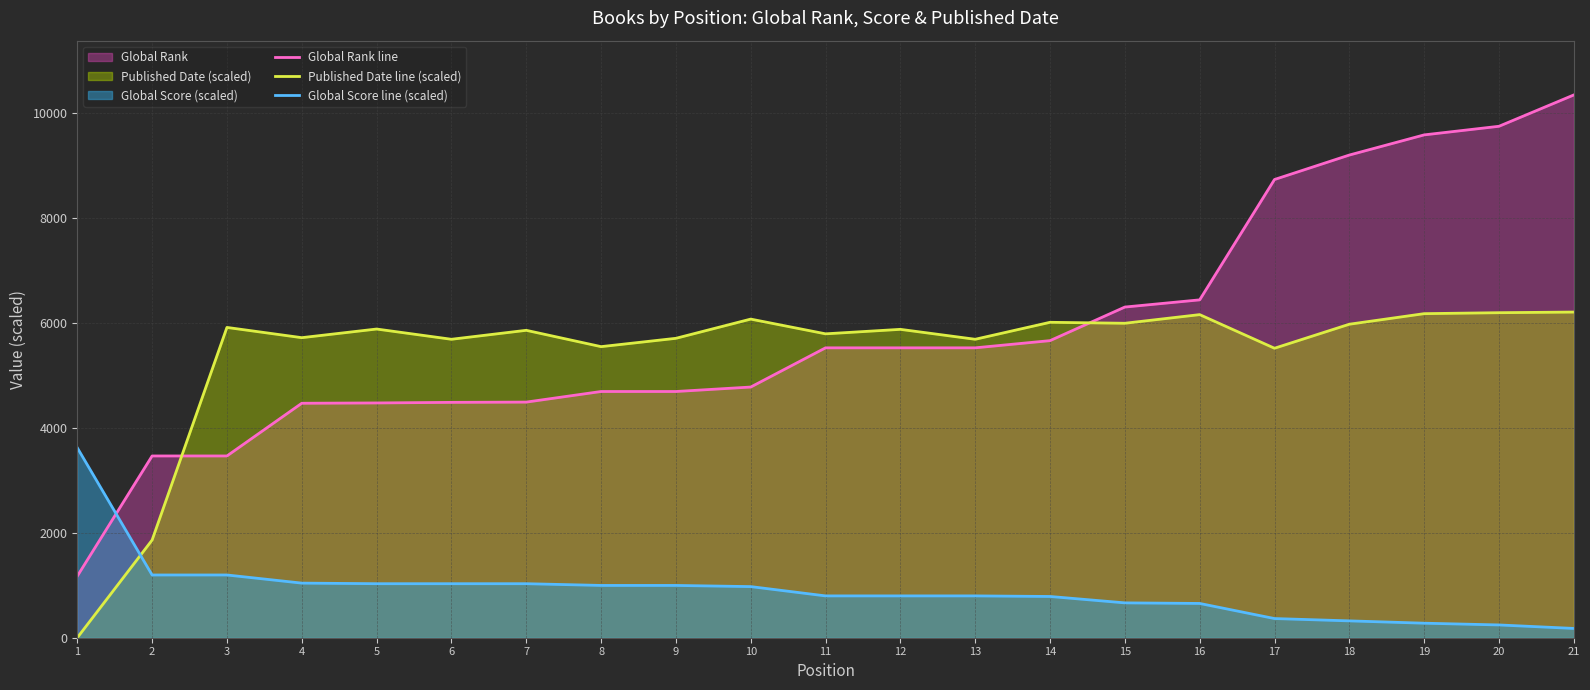

What is the difference between the highest and lowest values at 12?

5078.2